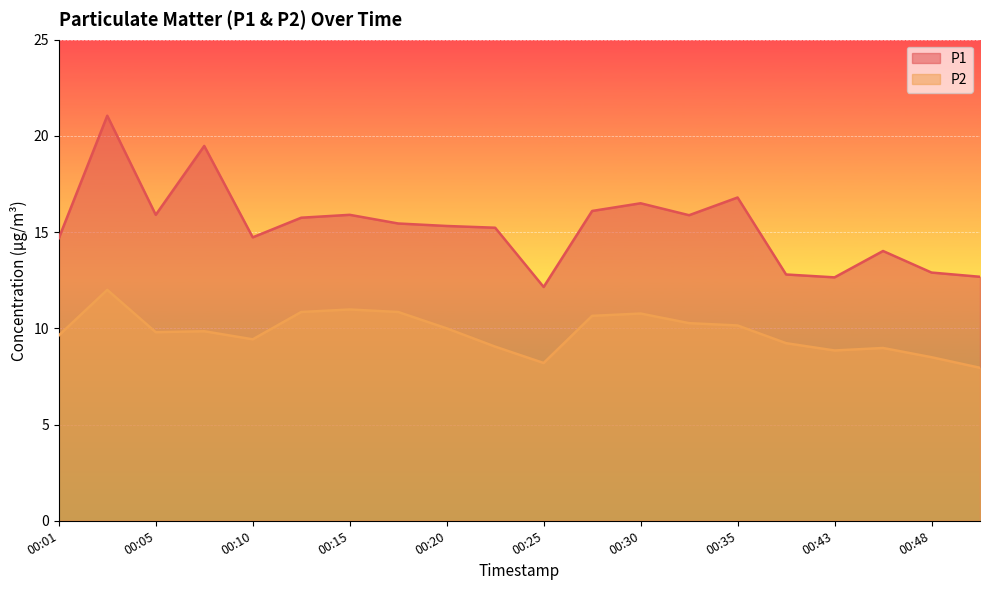

Where is the first local minimum for P1?

00:05